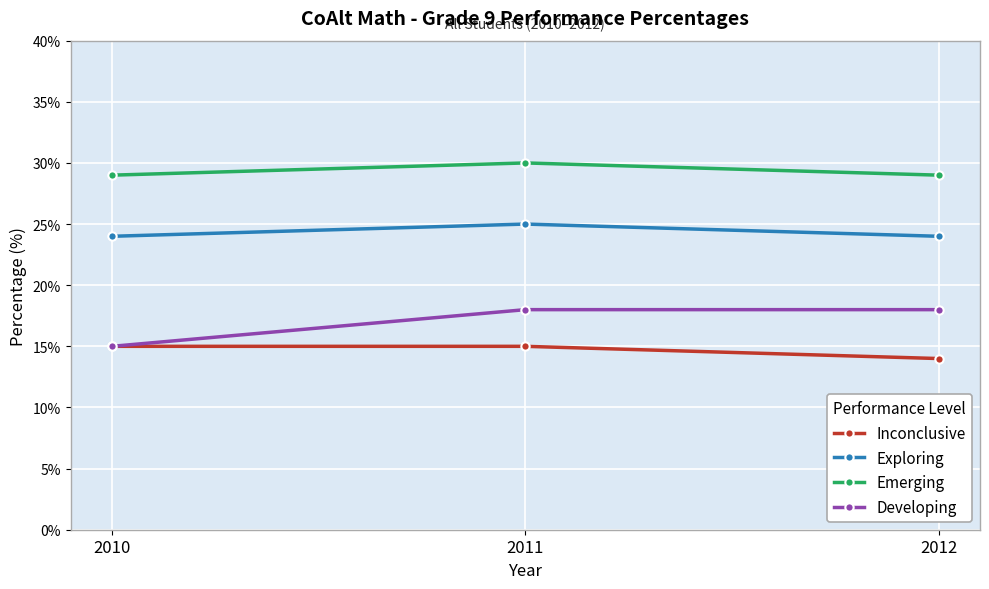

Is it true that Developing equals 15 at 2010?

True